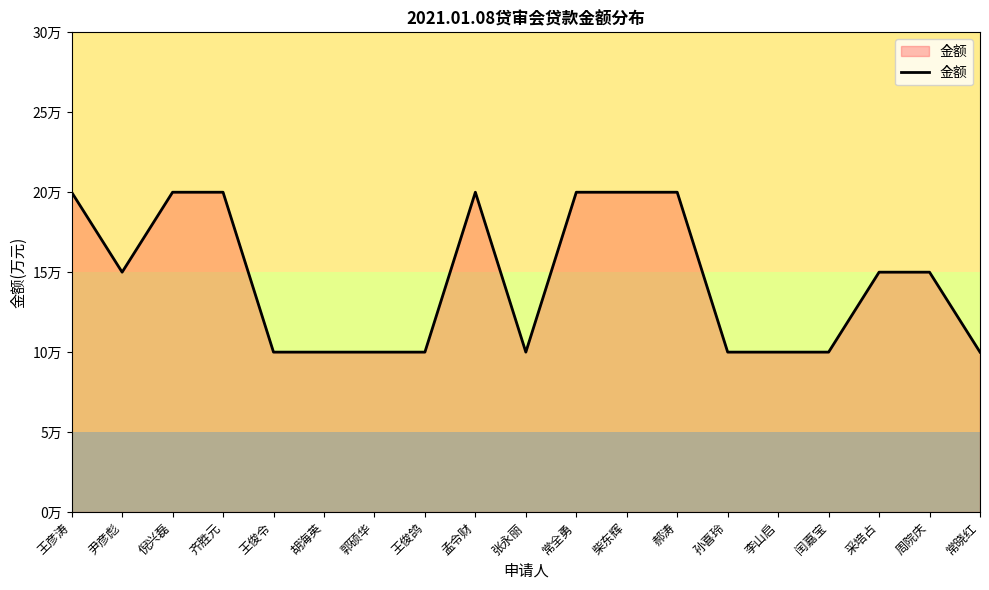

Does the chart have visible grid lines?

No